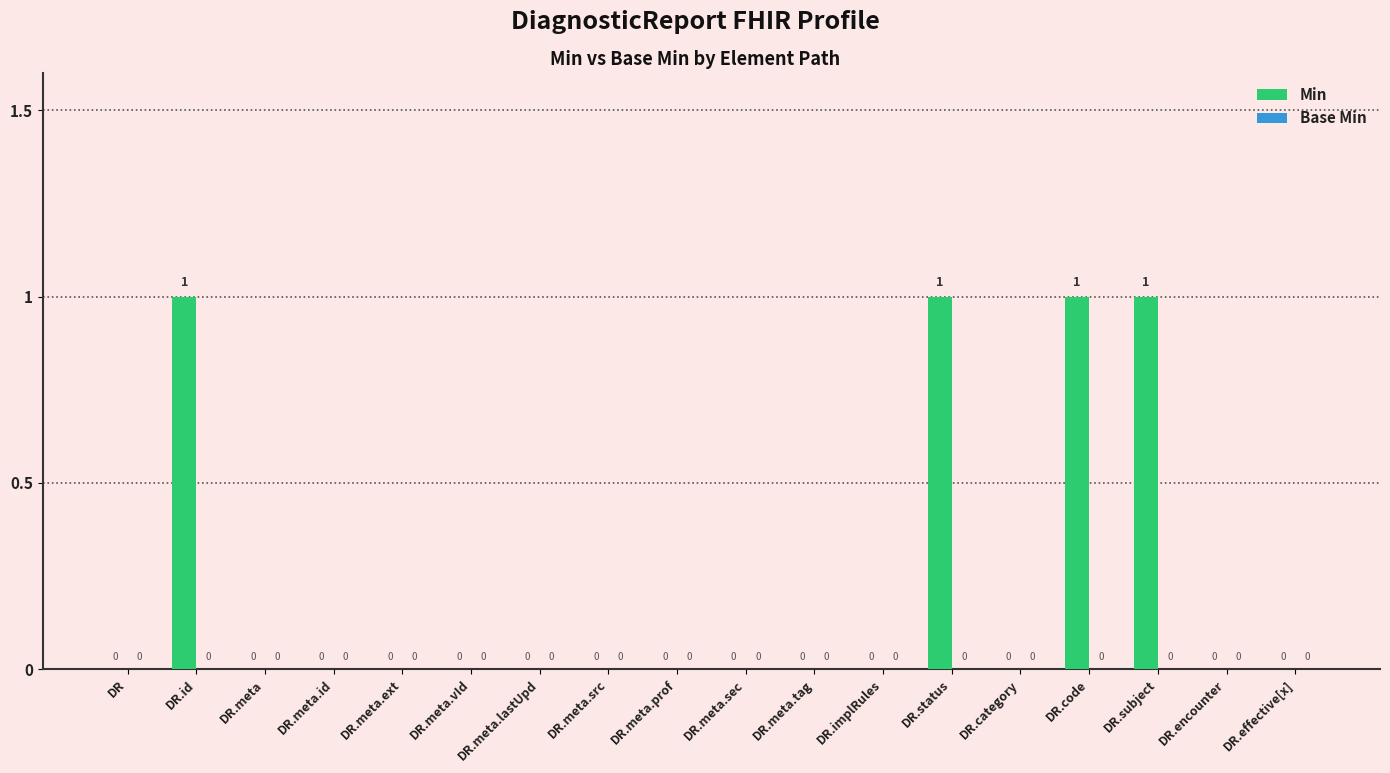

The chart shows a value of 1 at DR.status. True or false?

True